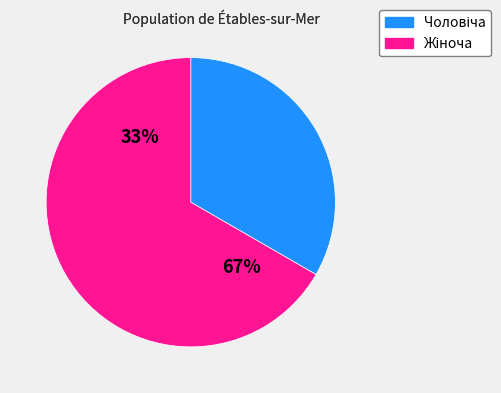

Is it true that Чоловіча is 33% of the pie?

True